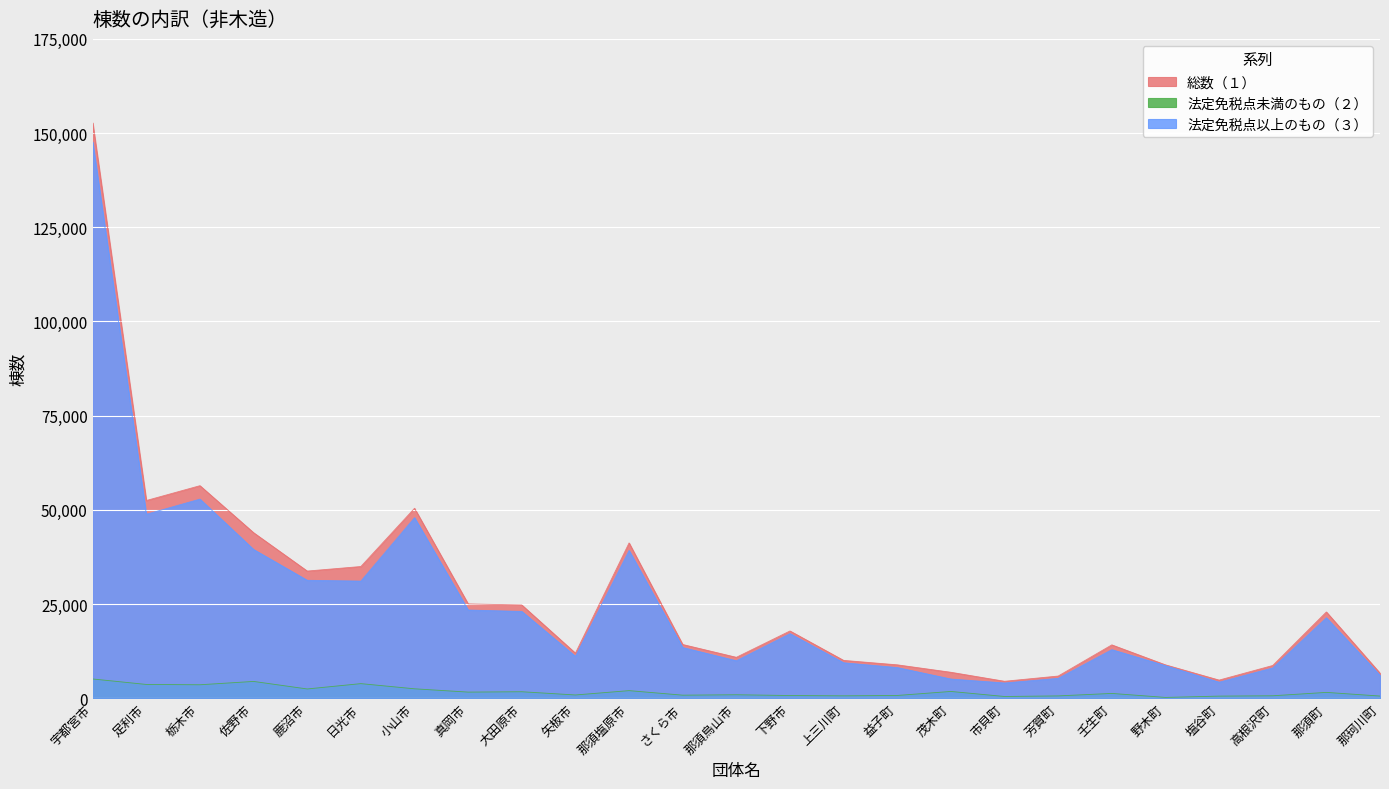

Reading left to right, list all the values displayed in this chart.

総数（１）: 宇都宮市=152727	足利市=52470	栃木市=56408	佐野市=43927	鹿沼市=33748	日光市=34953	小山市=50409	真岡市=25026	大田原市=24745	矢板市=11958	那須塩原市=41216	さくら市=14252	那須烏山市=10852	下野市=17847	上三川町=10034	益子町=8856	茂木町=6880	市貝町=4493	芳賀町=5879	壬生町=14154	野木町=8853	塩谷町=4805	高根沢町=8683	那須町=22891	那珂川町=6650
法定免税点未満のもの（２）: 宇都宮市=5105	足利市=3649	栃木市=3566	佐野市=4453	鹿沼市=2452	日光市=3867	小山市=2495	真岡市=1620	大田原市=1714	矢板市=857	那須塩原市=2008	さくら市=805	那須烏山市=913	下野市=710	上三川町=630	益子町=725	茂木町=1793	市貝町=453	芳賀町=610	壬生町=1268	野木町=207	塩谷町=554	高根沢町=645	那須町=1541	那珂川町=573
法定免税点以上のもの（３）: 宇都宮市=147622	足利市=48821	栃木市=52842	佐野市=39474	鹿沼市=31296	日光市=31086	小山市=47914	真岡市=23406	大田原市=23031	矢板市=11101	那須塩原市=39208	さくら市=13447	那須烏山市=9939	下野市=17137	上三川町=9404	益子町=8131	茂木町=5087	市貝町=4040	芳賀町=5269	壬生町=12886	野木町=8646	塩谷町=4251	高根沢町=8038	那須町=21350	那珂川町=6077